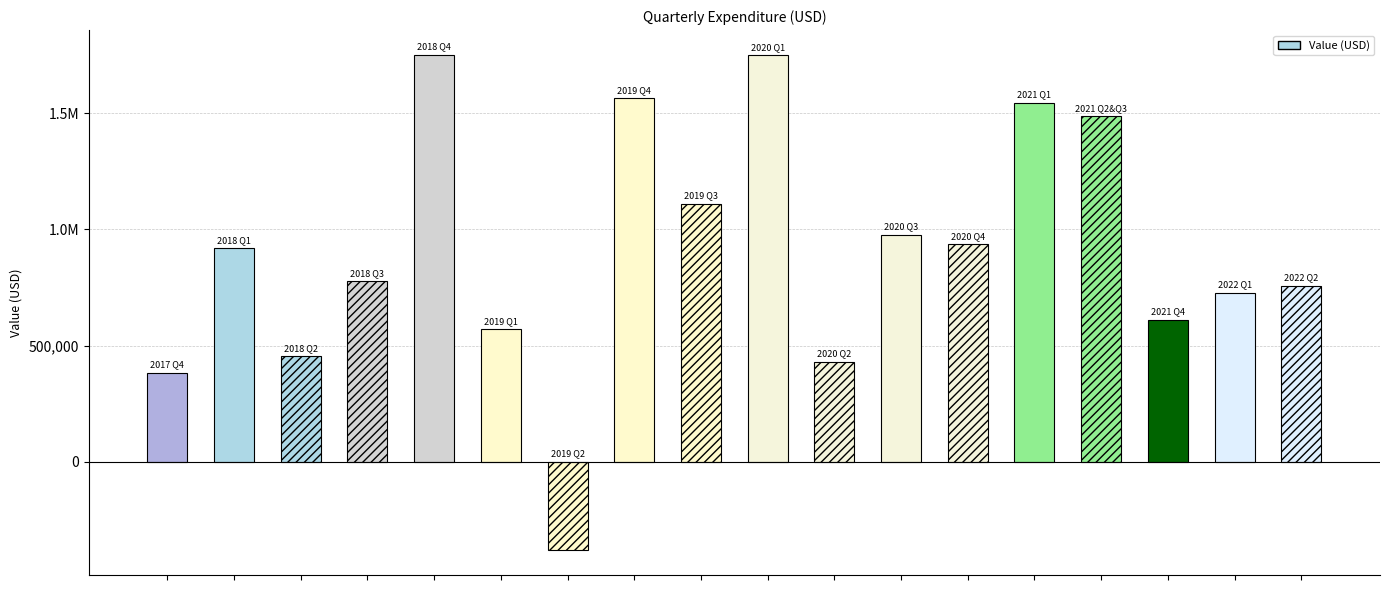

Does the chart contain any negative values?

Yes